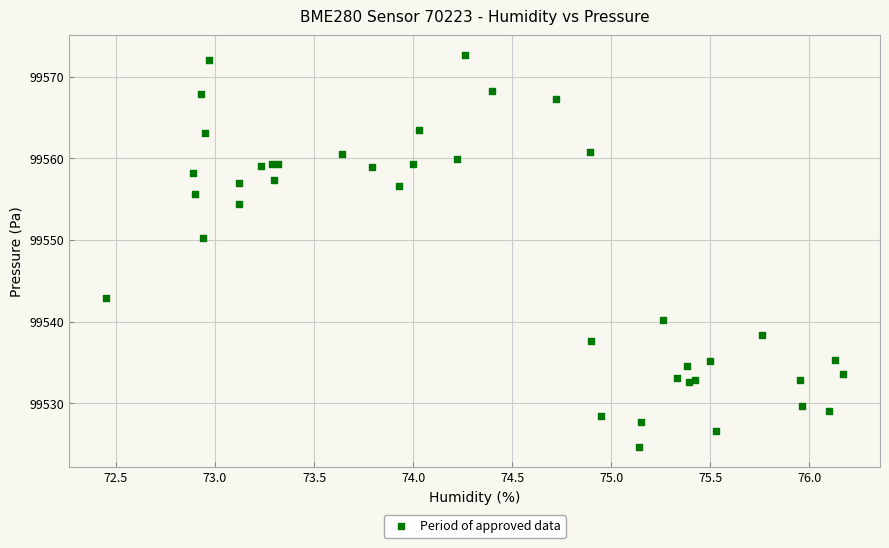

What Y value in the scatter plot is closest to 99548?

99550.2